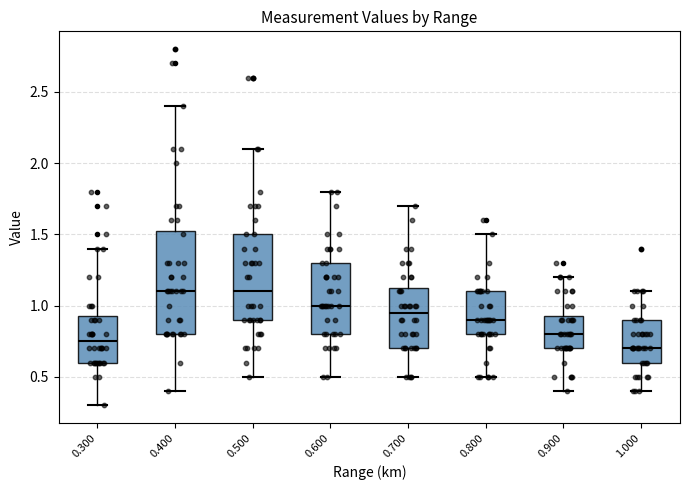

Reading left to right, transcribe this box plot: for each box, give where its median line is, the range the box spans, and where its two whiskers end, as read against the y-axis. The values are not printed on the chart, so give them approximately, as read against the axis.

0.300: median 0.75, box 0.60 to 0.95, whiskers 0.30 to 1.40
0.400: median 1.10, box 0.80 to 1.55, whiskers 0.40 to 2.40
0.500: median 1.10, box 0.90 to 1.50, whiskers 0.50 to 2.10
0.600: median 1.00, box 0.80 to 1.30, whiskers 0.50 to 1.80
0.700: median 0.95, box 0.70 to 1.15, whiskers 0.50 to 1.70
0.800: median 0.90, box 0.80 to 1.10, whiskers 0.50 to 1.50
0.900: median 0.80, box 0.70 to 0.95, whiskers 0.40 to 1.20
1.000: median 0.70, box 0.60 to 0.90, whiskers 0.40 to 1.10